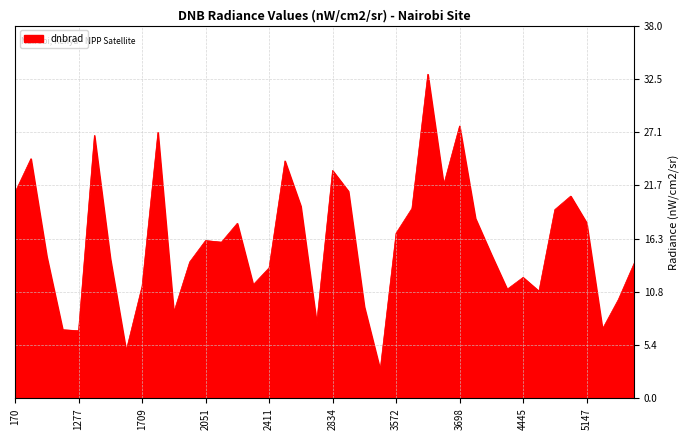

What is the greatest value displayed?

33.0